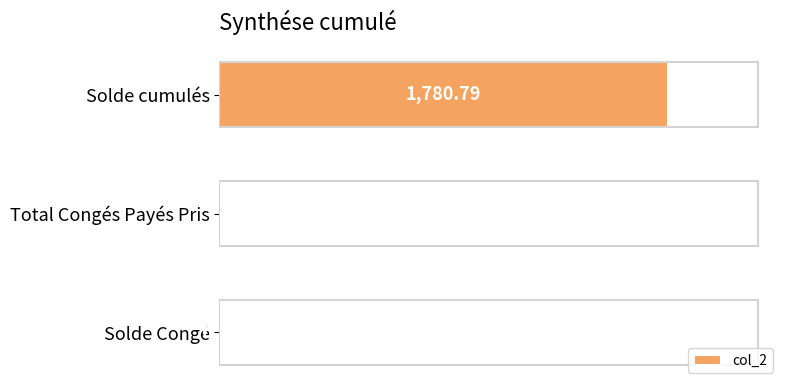

What is the sum of all values?

1787.0